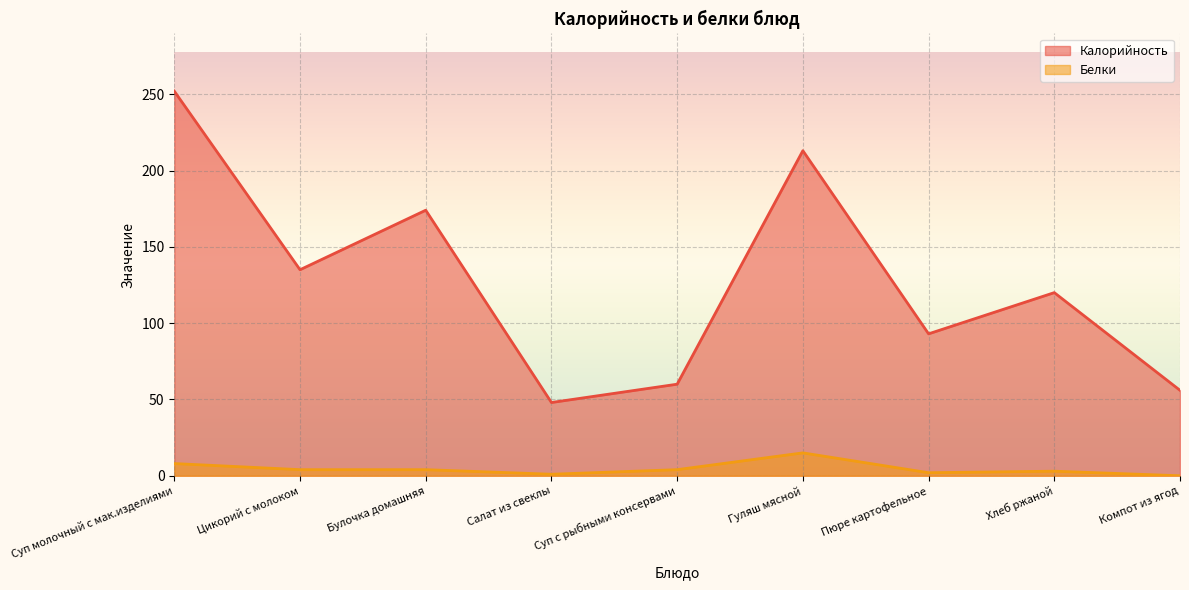

What position from the left is Булочка домашняя?

3